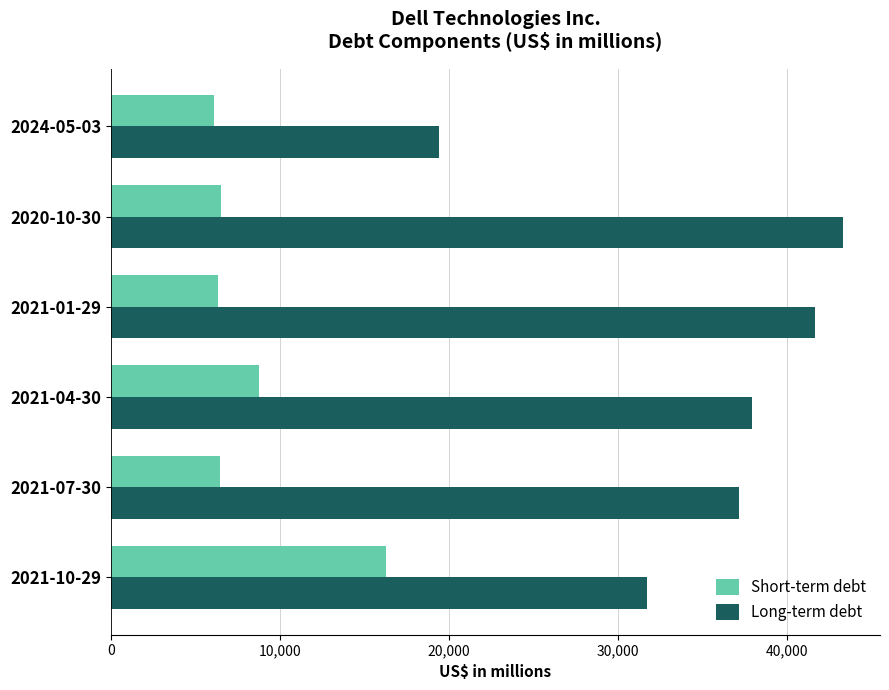

What is the difference between the maximum and minimum values in the Short-term debt series?

10182